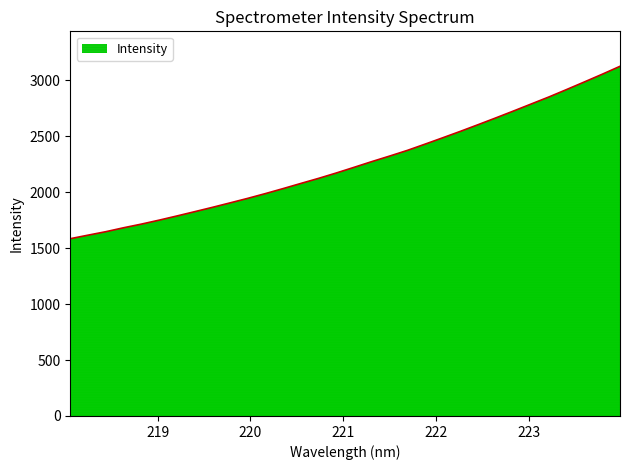

What is the difference between the maximum and minimum values?

1541.0